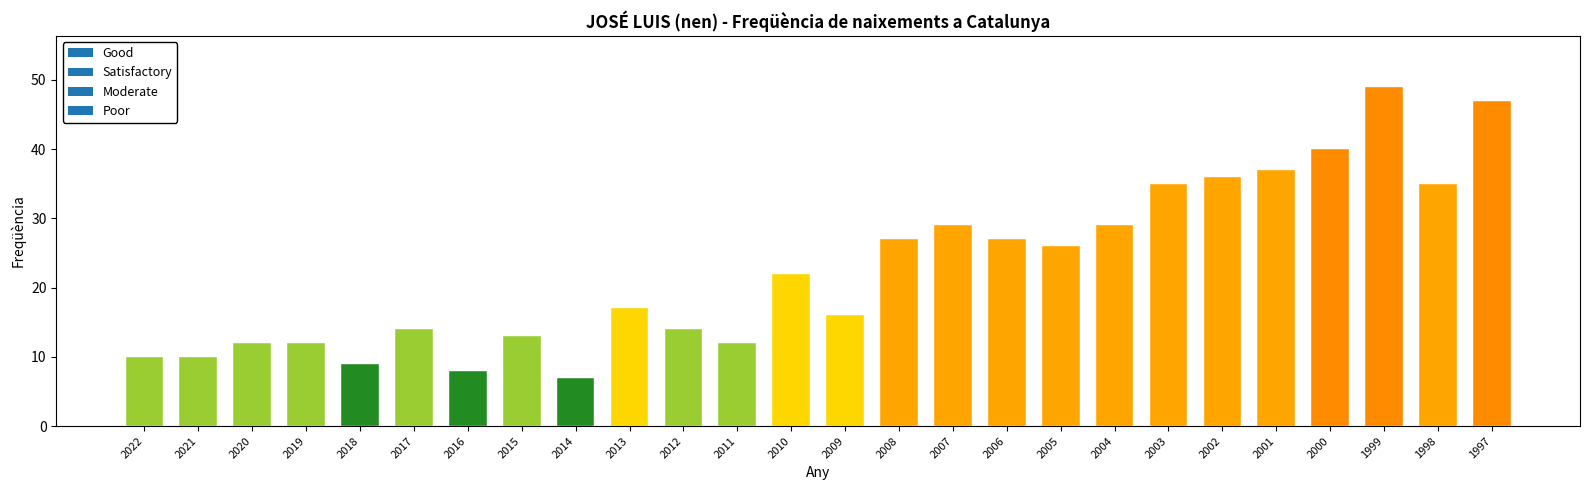

List the labels in order of value, largest first.

1999, 1997, 2000, 2001, 2002, 2003, 1998, 2007, 2004, 2008, 2006, 2005, 2010, 2013, 2009, 2017, 2012, 2015, 2020, 2019, 2011, 2022, 2021, 2018, 2016, 2014